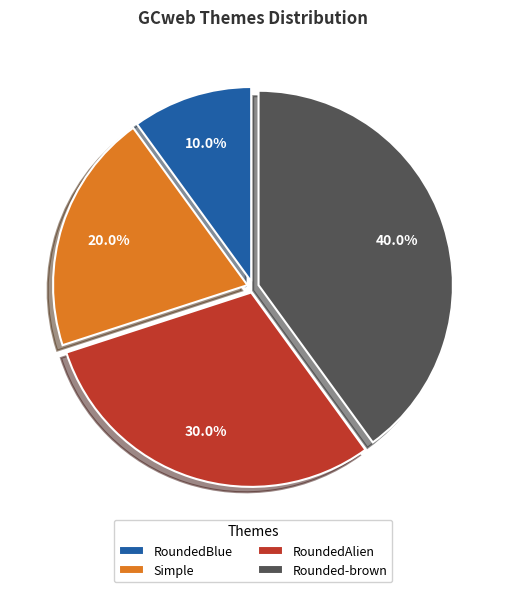

Between RoundedBlue and Rounded-brown, which is larger?

Rounded-brown